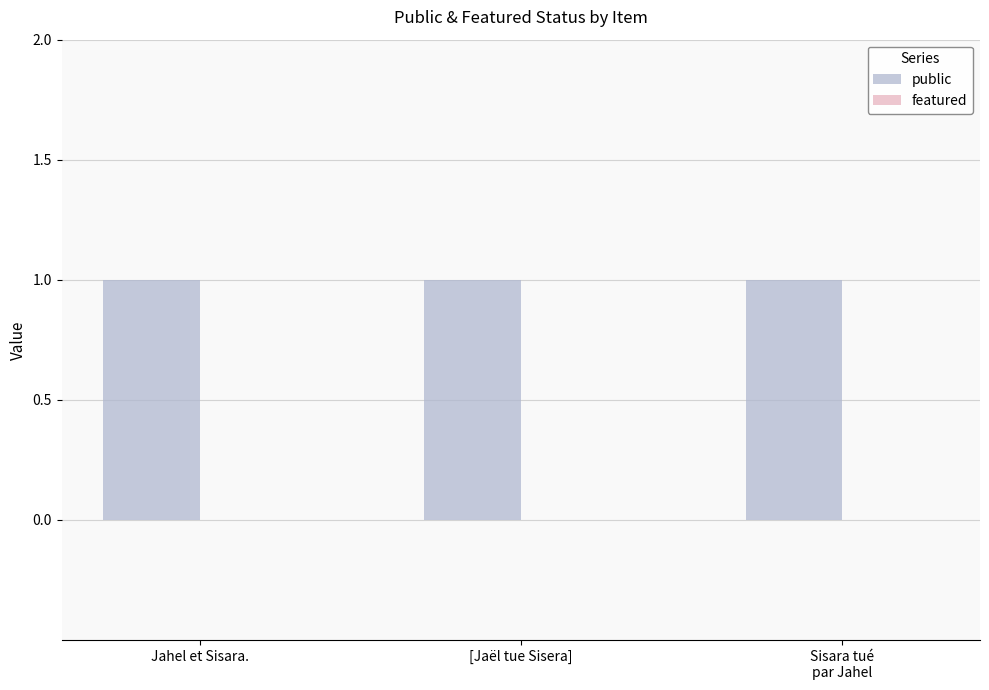

Reading right to left, list all the values displayed in this chart.

public: Sisara tué
par Jahel=1	[Jaël tue Sisera]=1	Jahel et Sisara.=1
featured: Sisara tué
par Jahel=0	[Jaël tue Sisera]=0	Jahel et Sisara.=0